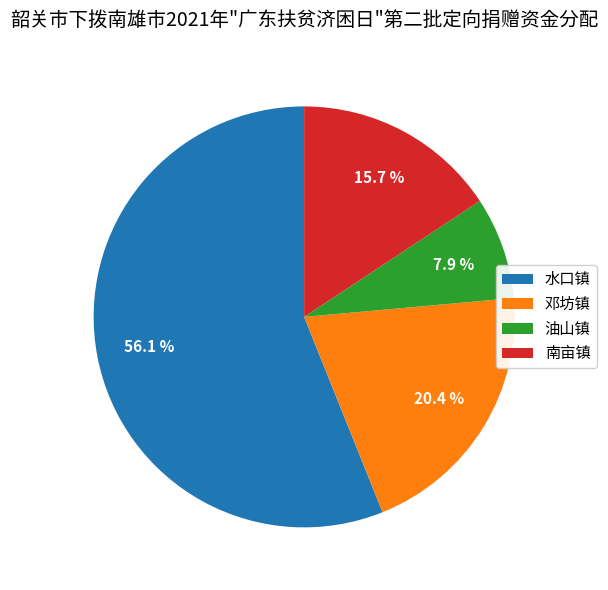

Approximately how many times larger is the value at 油山镇 compared to 南亩镇?

0.5